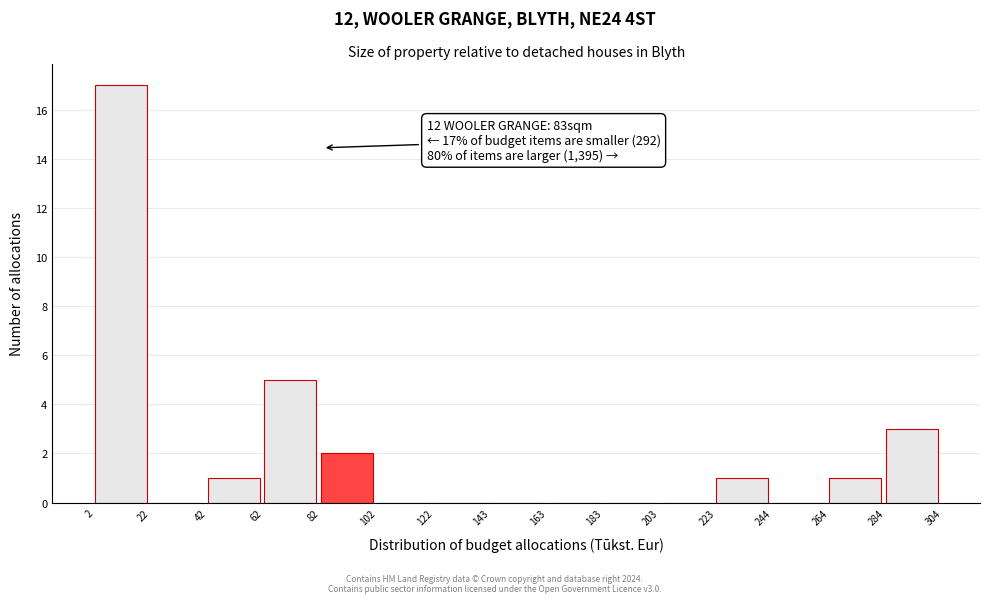

Which range on the x-axis has the tallest bar?

2 to 22